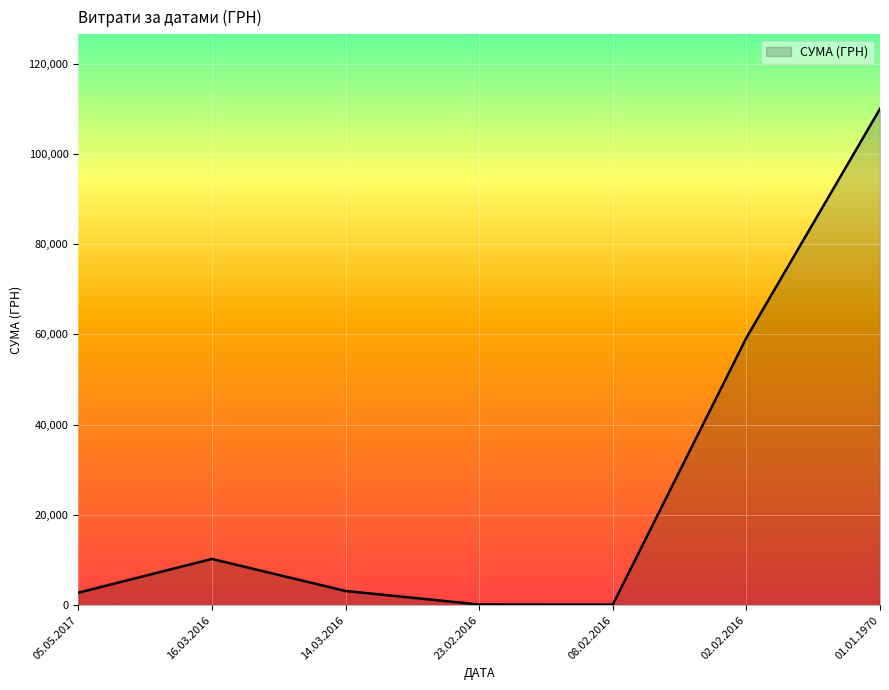

The value at 01.01.1970 is 37102.6. True or false?

False